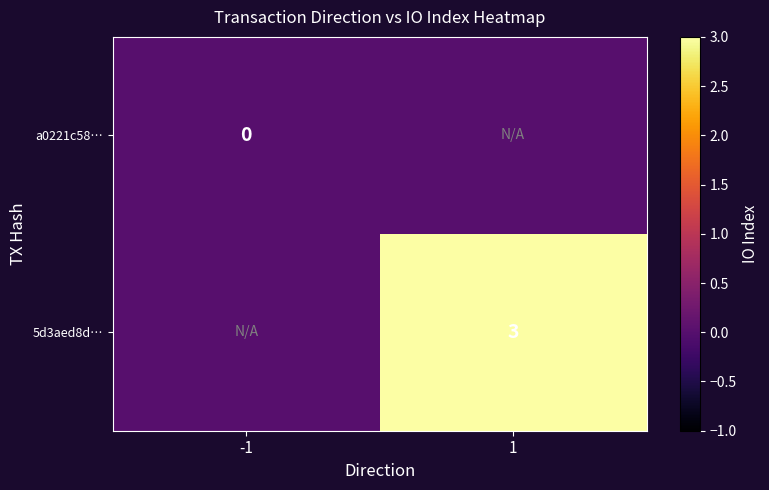

The value of a0221c58… at -1 is 0. True or false?

True